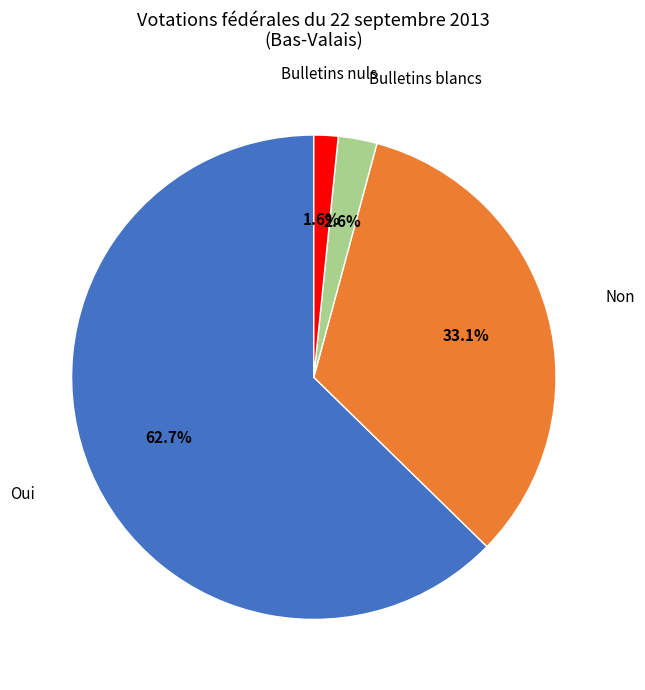

Does Bulletins blancs account for over 50% of the chart?

No